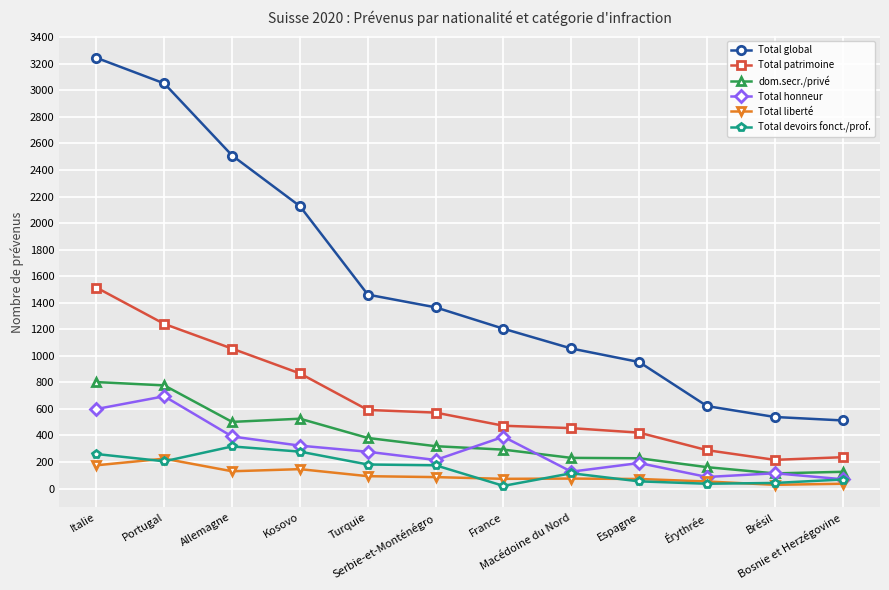

Which series changed the most between Allemagne and Brésil?

Total global